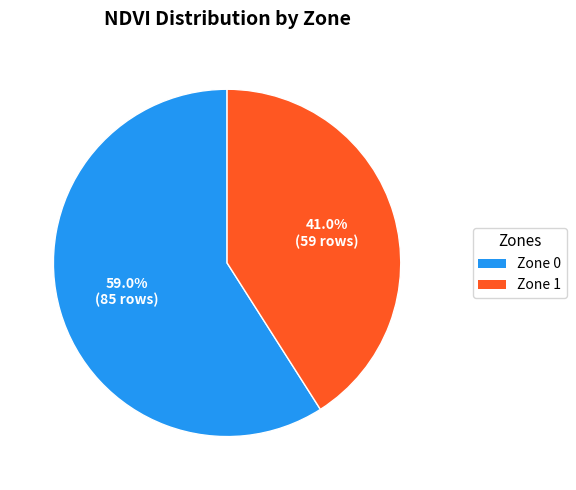

Rank the categories by value from lowest to highest.

Zone 1, Zone 0